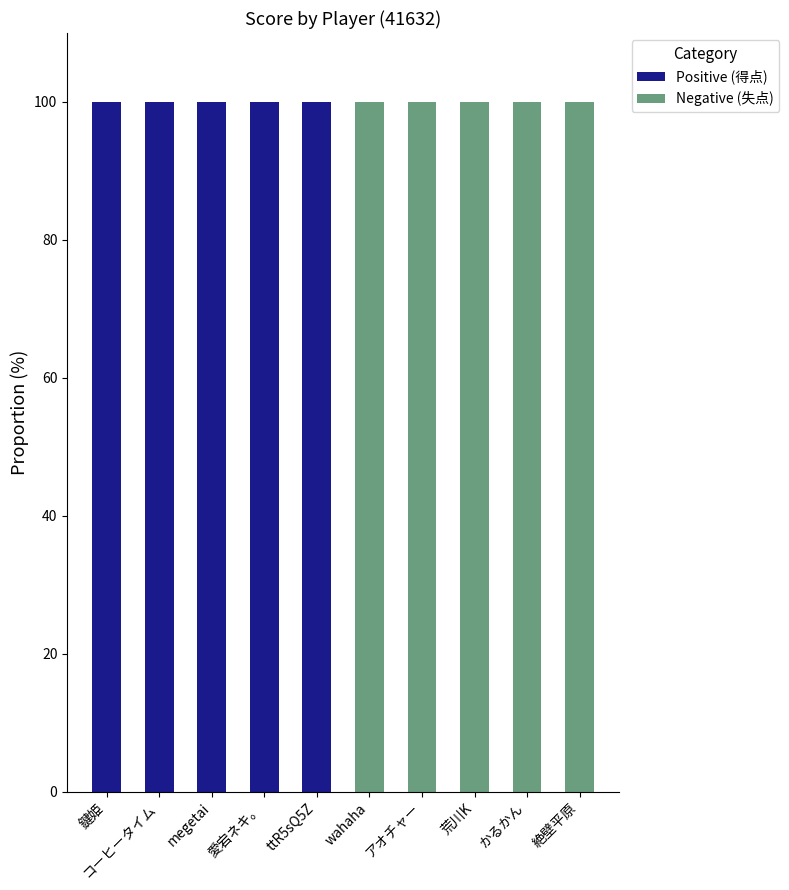

The Positive (得点) series shows 46 at 愛宕ネキ。. True or false?

False